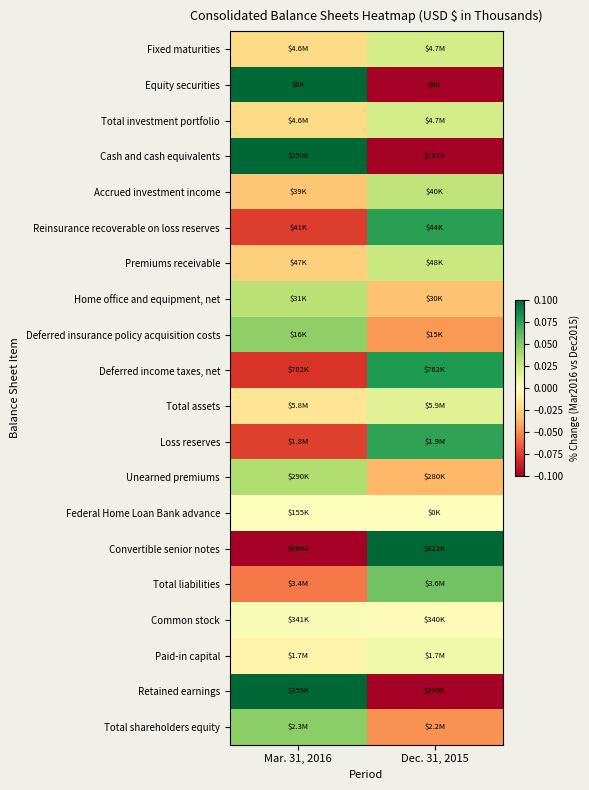

Reading left to right, transcribe all the data shown in this chart.

Fixed maturities: Mar. 31, 2016=-0.0	Dec. 31, 2015=0.0
Equity securities: Mar. 31, 2016=0.1	Dec. 31, 2015=-0.1
Total investment portfolio: Mar. 31, 2016=-0.0	Dec. 31, 2015=0.0
Cash and cash equivalents: Mar. 31, 2016=0.4	Dec. 31, 2015=-0.4
Accrued investment income: Mar. 31, 2016=-0.0	Dec. 31, 2015=0.0
Reinsurance recoverable on loss reserves: Mar. 31, 2016=-0.1	Dec. 31, 2015=0.1
Premiums receivable: Mar. 31, 2016=-0.0	Dec. 31, 2015=0.0
Home office and equipment, net: Mar. 31, 2016=0.0	Dec. 31, 2015=-0.0
Deferred insurance policy acquisition costs: Mar. 31, 2016=0.0	Dec. 31, 2015=-0.0
Deferred income taxes, net: Mar. 31, 2016=-0.1	Dec. 31, 2015=0.1
Total assets: Mar. 31, 2016=-0.0	Dec. 31, 2015=0.0
Loss reserves: Mar. 31, 2016=-0.1	Dec. 31, 2015=0.1
Unearned premiums: Mar. 31, 2016=0.0	Dec. 31, 2015=-0.0
Federal Home Loan Bank advance: Mar. 31, 2016=0.0	Dec. 31, 2015=-0.0
Convertible senior notes: Mar. 31, 2016=-0.2	Dec. 31, 2015=0.2
Total liabilities: Mar. 31, 2016=-0.1	Dec. 31, 2015=0.1
Common stock: Mar. 31, 2016=0.0	Dec. 31, 2015=-0.0
Paid-in capital: Mar. 31, 2016=-0.0	Dec. 31, 2015=0.0
Retained earnings: Mar. 31, 2016=0.2	Dec. 31, 2015=-0.2
Total shareholders equity: Mar. 31, 2016=0.0	Dec. 31, 2015=-0.0